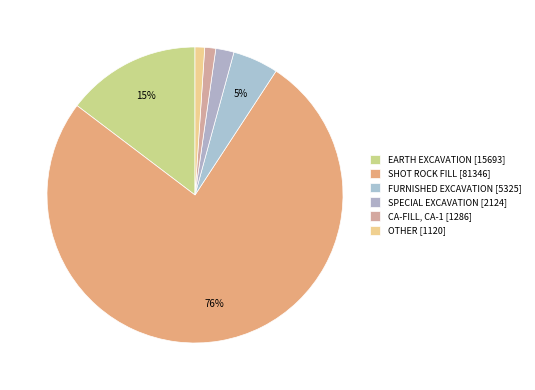

Combined, what portion of the pie is OTHER and FURNISHED EXCAVATION?

6.0%